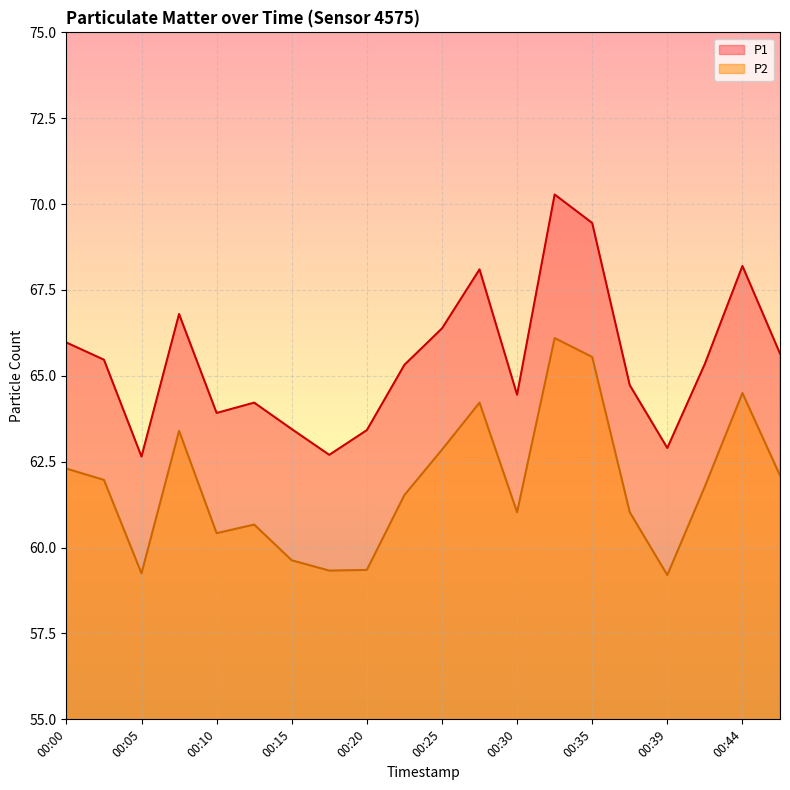

Which label corresponds to the largest value in the chart?

00:32